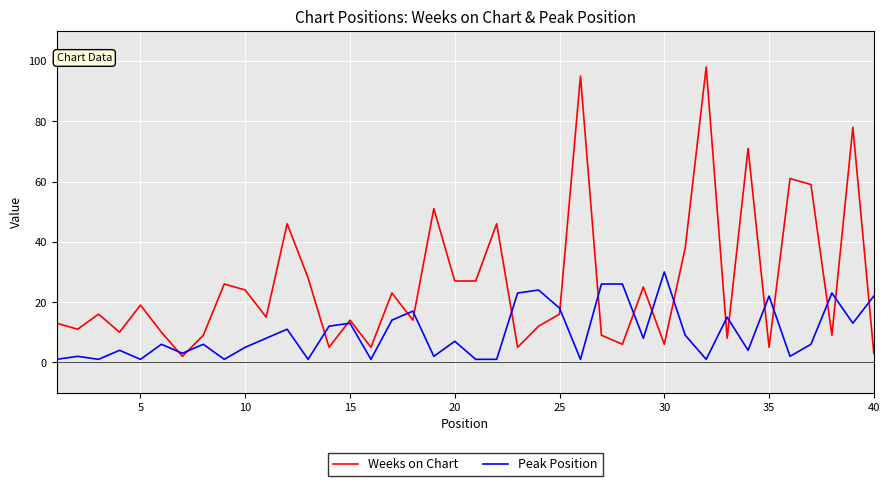

What is the difference between the maximum and minimum values in the Peak Position series?

29